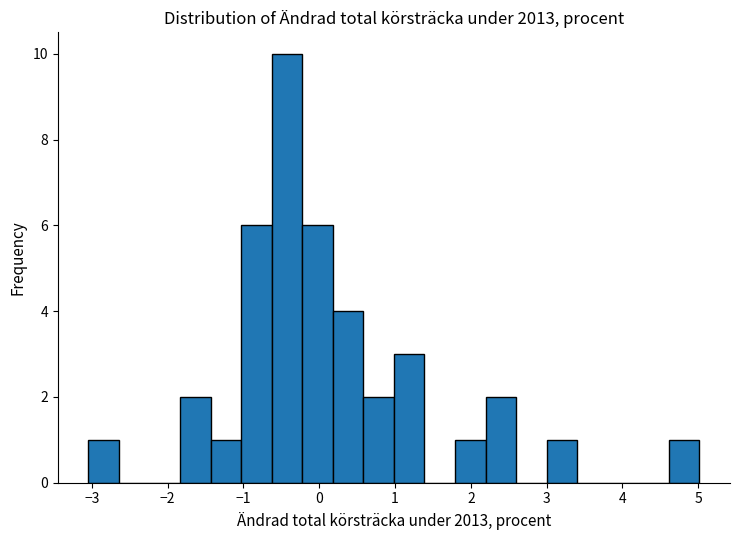

Over which range of the x-axis is the bar tallest?

-0.6 to -0.2